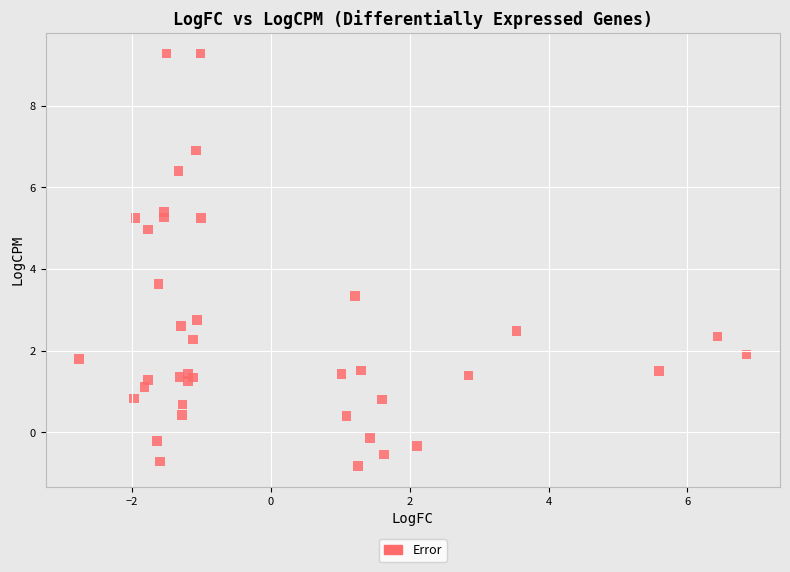

What Y value in the scatter plot is closest to 4?

3.6